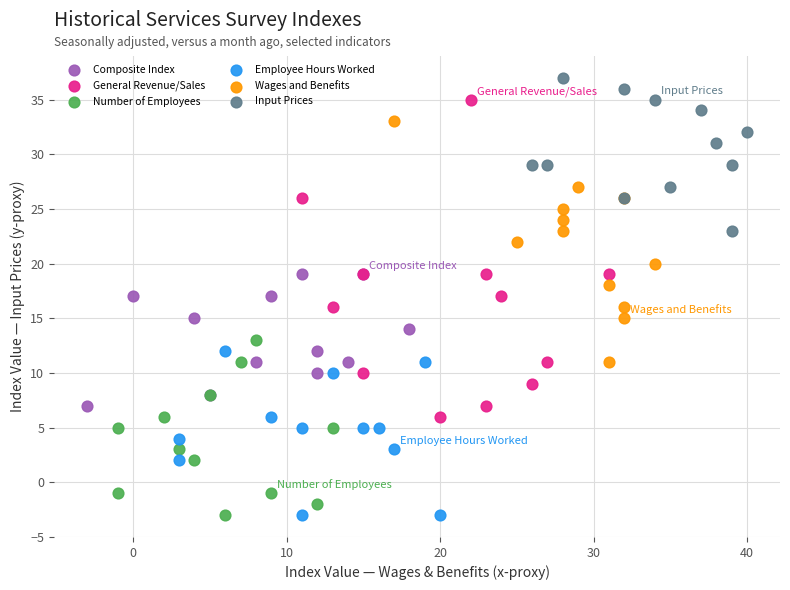

Which series has the largest Y range (max minus min)?

General Revenue/Sales